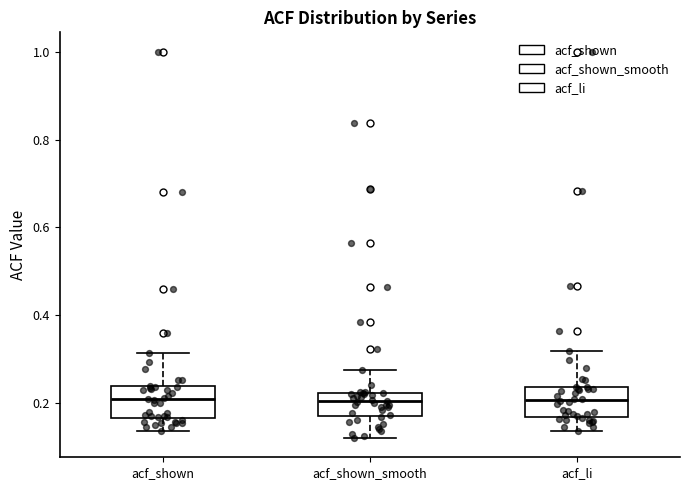

Reading left to right, read every box against the y-axis: the position of its median line, the range the box covers, and the ends of its whiskers. The values are not printed on the chart, so give them approximately, as read against the axis.

acf_shown: median 0.20, box 0.16 to 0.24, whiskers 0.14 to 0.32
acf_shown_smooth: median 0.20, box 0.18 to 0.22, whiskers 0.12 to 0.28
acf_li: median 0.20, box 0.16 to 0.24, whiskers 0.14 to 0.32